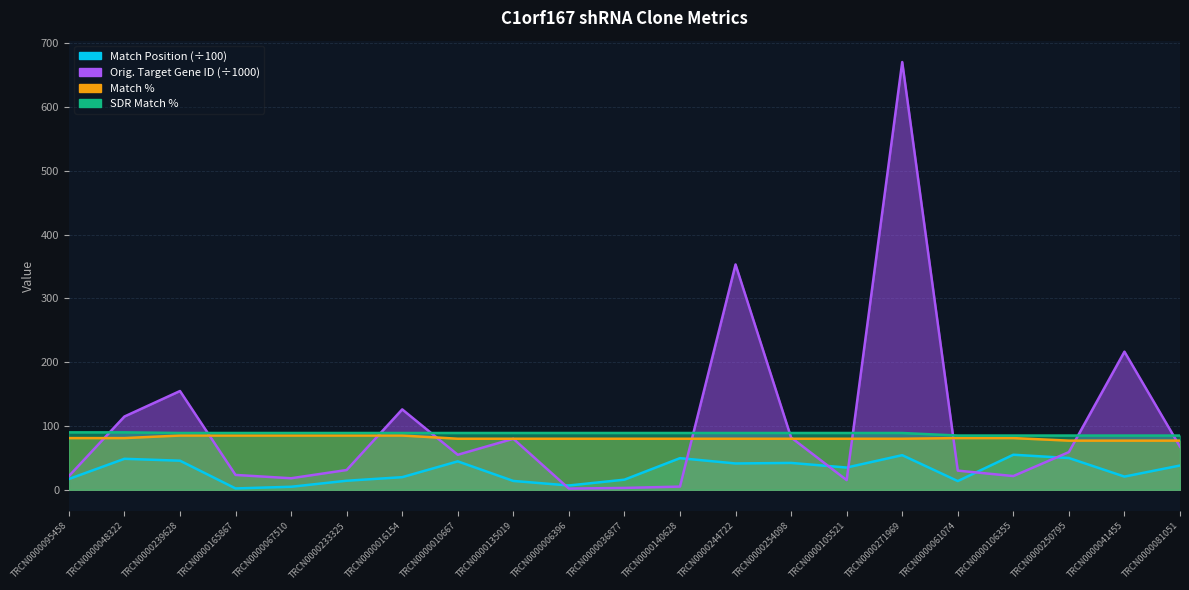

True or false: Match Position and Match % cross at least once.

False